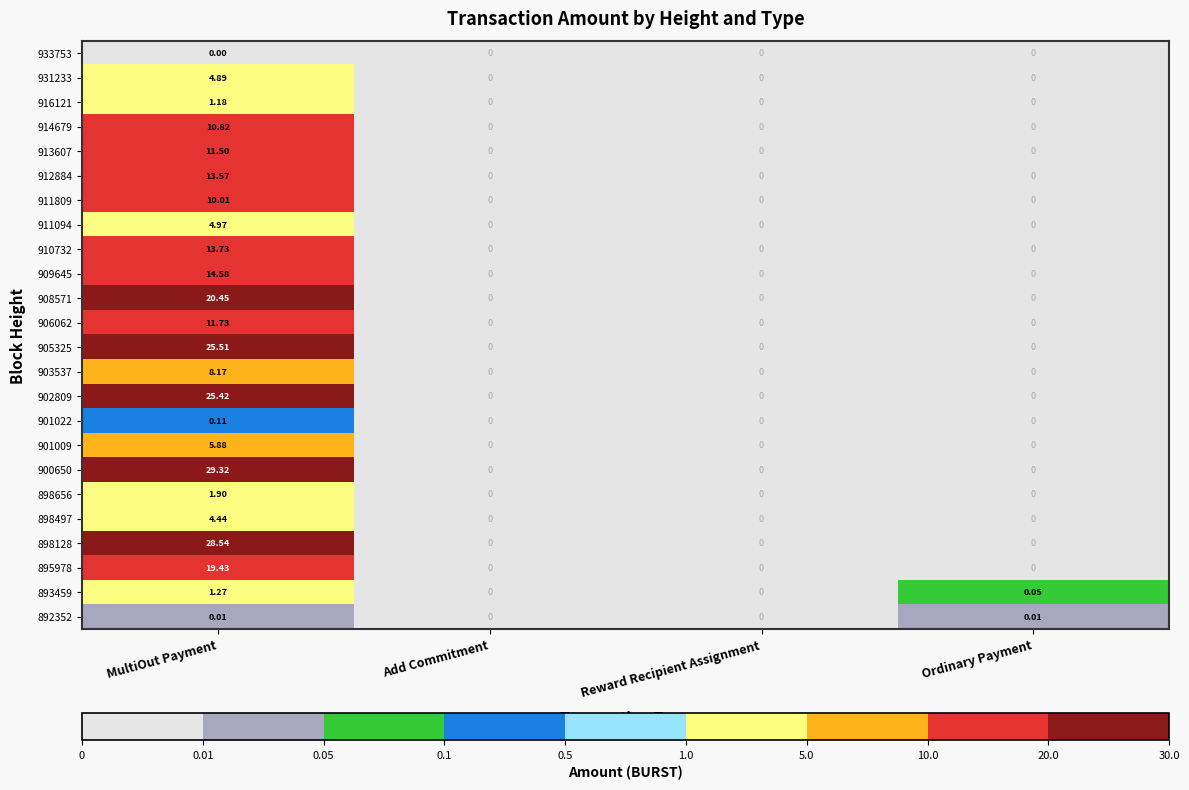

How many series are shown in this chart?

24